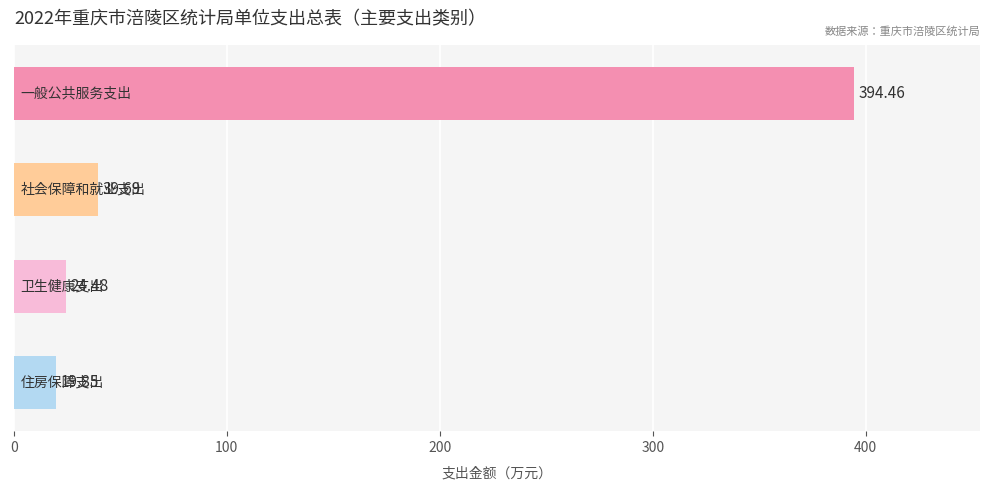

What is the difference between the second highest and second lowest values?

15.2